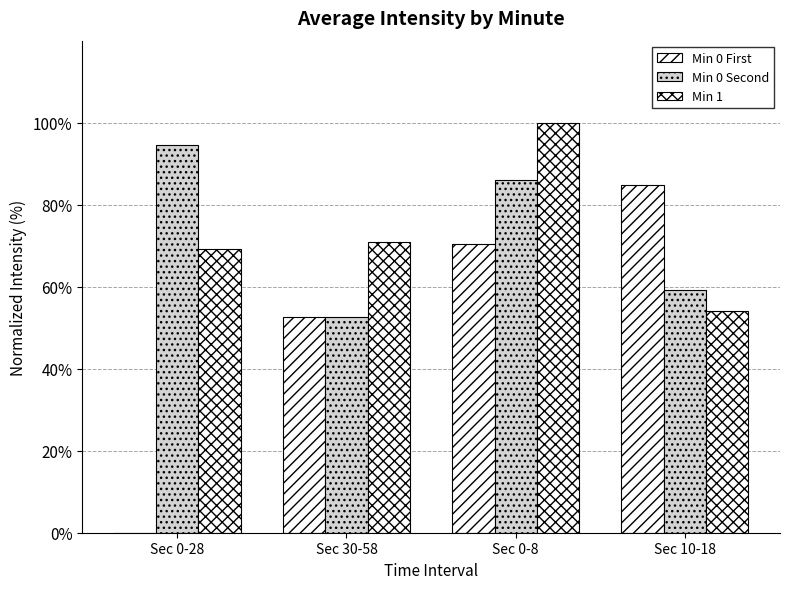

Reading left to right, what are all the values shown in this chart?

Min 0 First: 0.0	52.6	70.3	84.8
Min 0 Second: 94.5	52.6	86.0	59.2
Min 1: 69.2	71.0	100.0	54.1